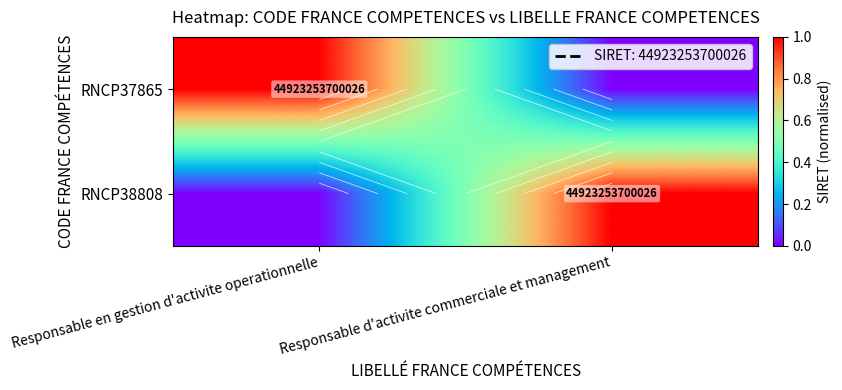

Where is RNCP38808 nearest to the value 0?

Responsable en gestion d'activite operationnelle